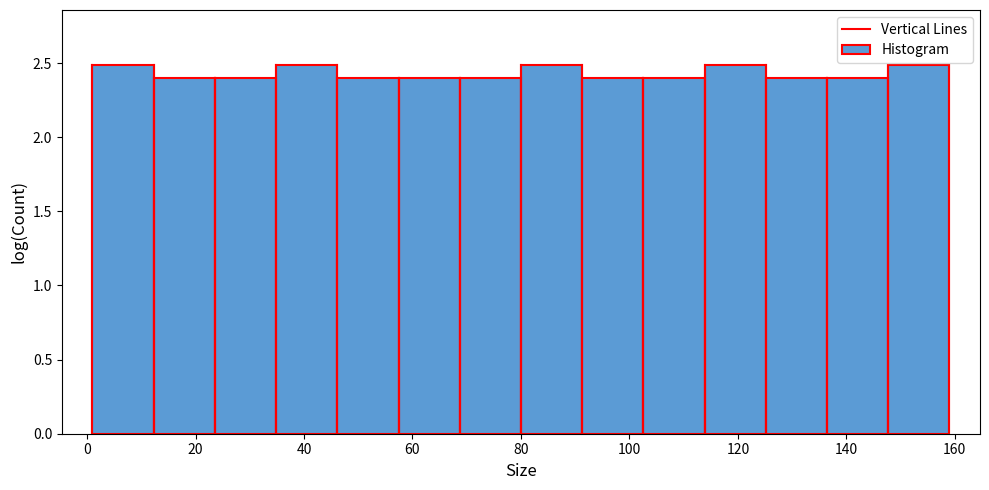

What is the height of the bar covering 24 to 34 on the x-axis? Neither the bar edges nor the heights are printed on the chart, so give them approximately, as read against the axes.

2.4